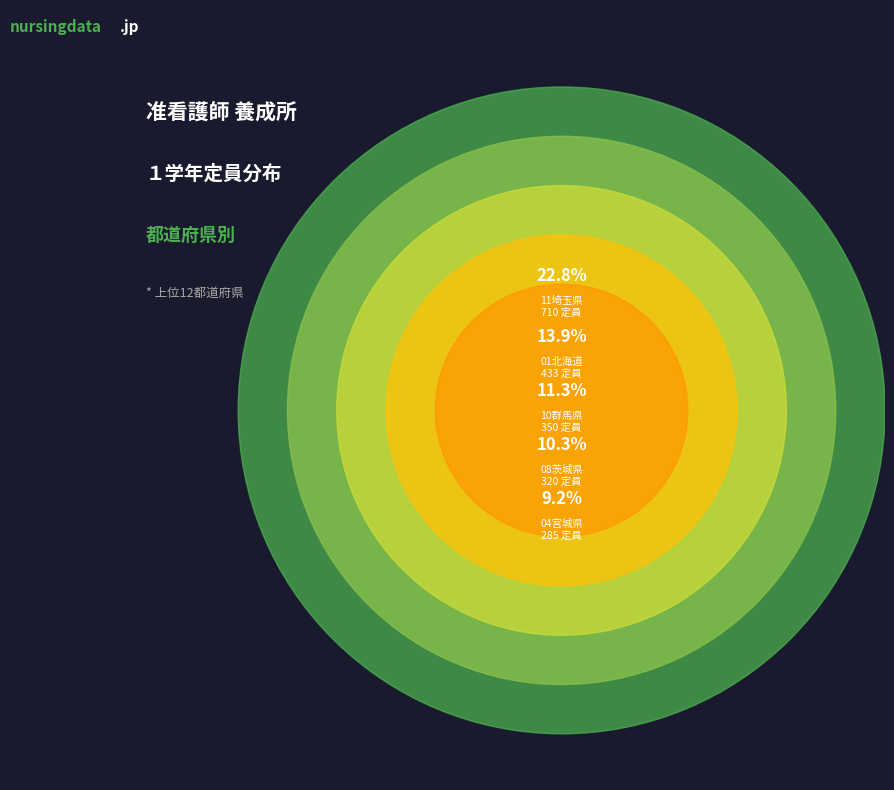

What is the total percentage of 12千葉県 and 06山形県?

5.5%